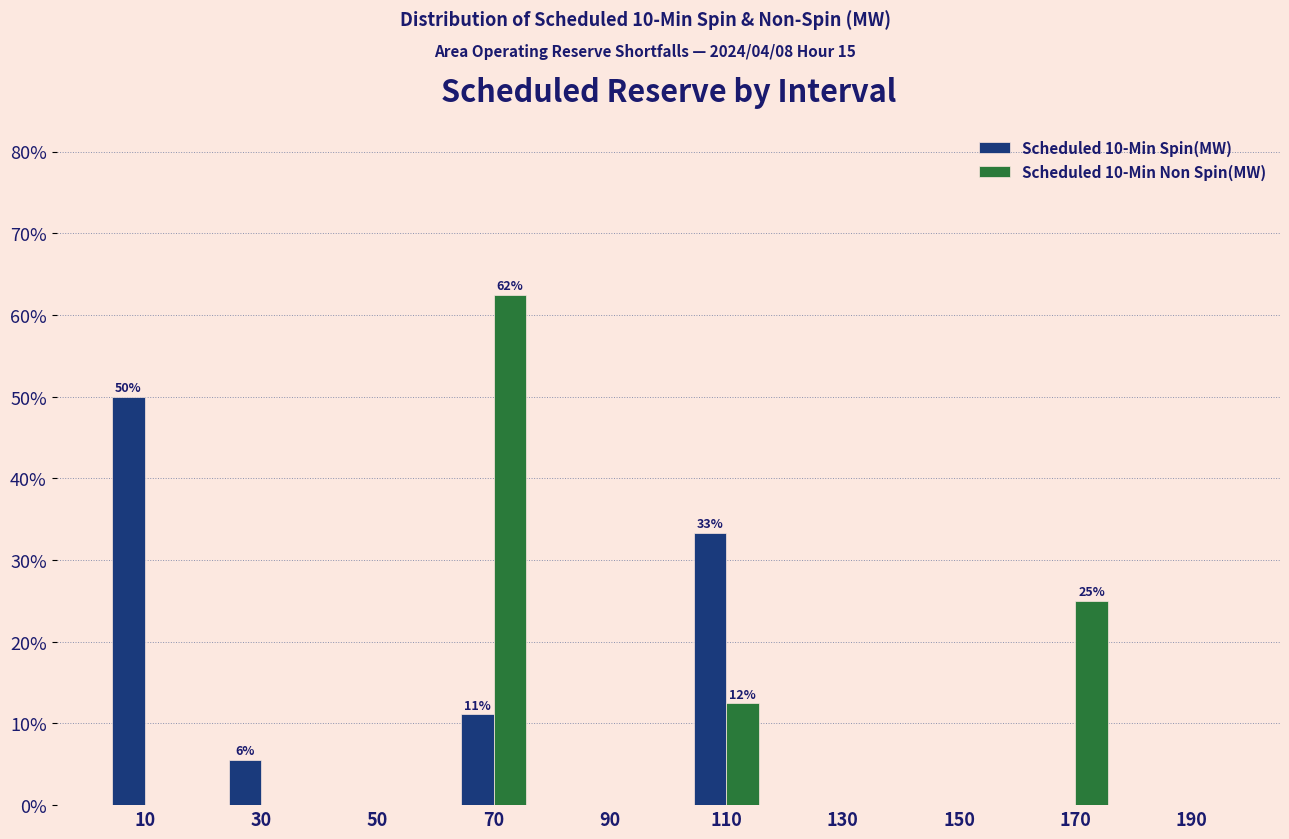

In the Scheduled 10-Min Spin(MW) series, which range on the x-axis has the tallest bar?

0 to 20